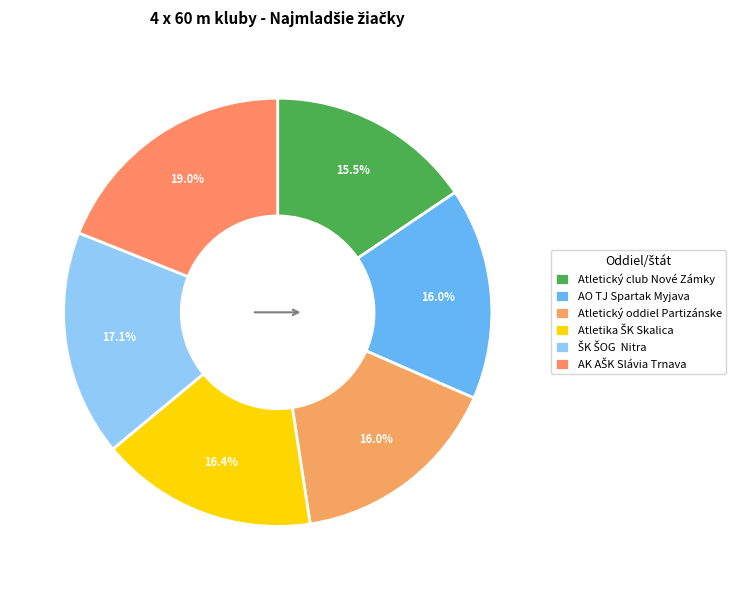

Rank the categories by value from lowest to highest.

Atletický club Nové Zámky, AO TJ Spartak Myjava, Atletický oddiel Partizánske, Atletika ŠK Skalica, ŠK ŠOG  Nitra, AK AŠK Slávia Trnava